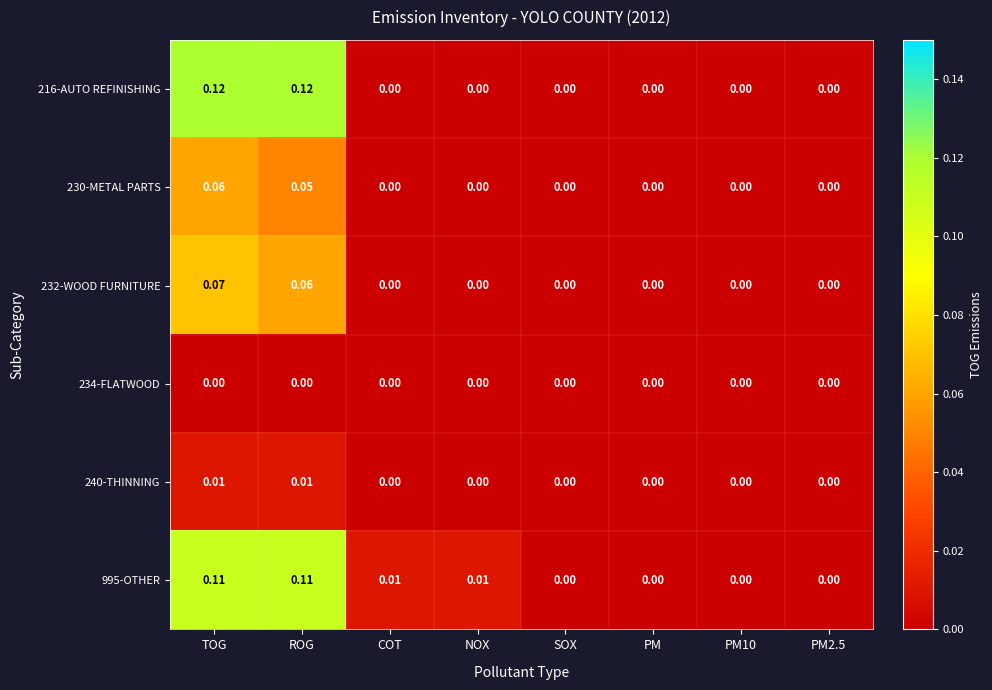

Is the value of 240-THINNING at TOG greater than the value of 232-WOOD FURNITURE at PM10?

Yes